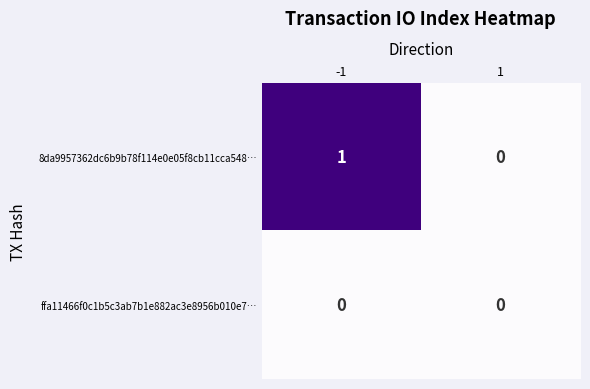

Reading left to right, list all the values displayed in this chart.

8da9957362dc6b9b78f114e0e05f8cb11cca548…: 1	0
ffa11466f0c1b5c3ab7b1e882ac3e8956b010e7…: 0	0